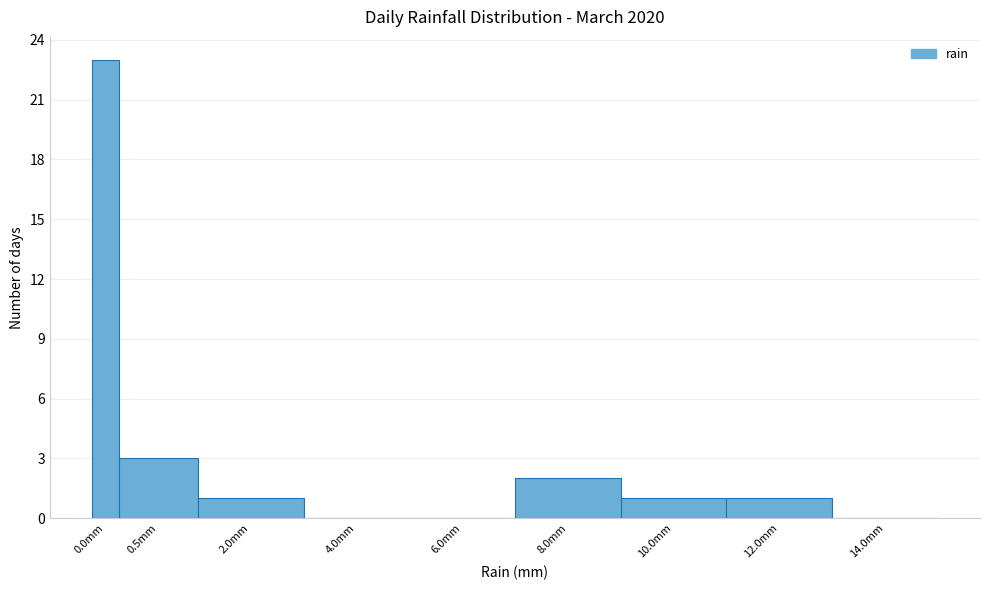

Reading left to right, what are all the values shown in this chart?

0.0mm=23	0.5mm=3	2.0mm=1	4.0mm=0	6.0mm=0	8.0mm=2	10.0mm=1	12.0mm=1	14.0mm=0